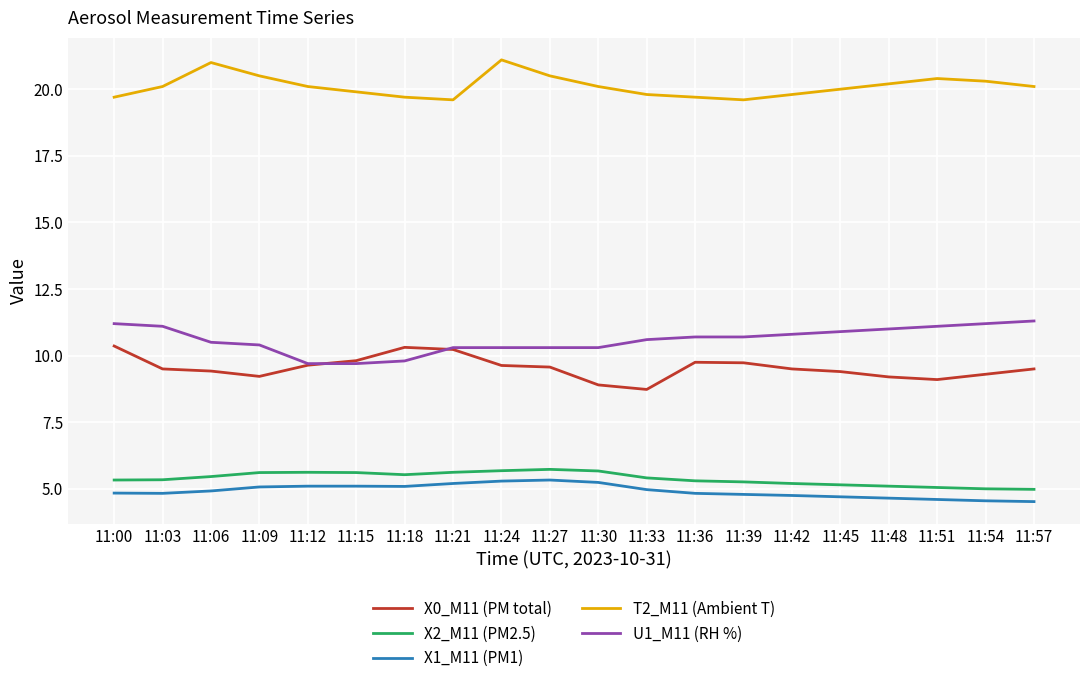

What is the lowest value of the X2_M11 (PM2.5) series?

5.0